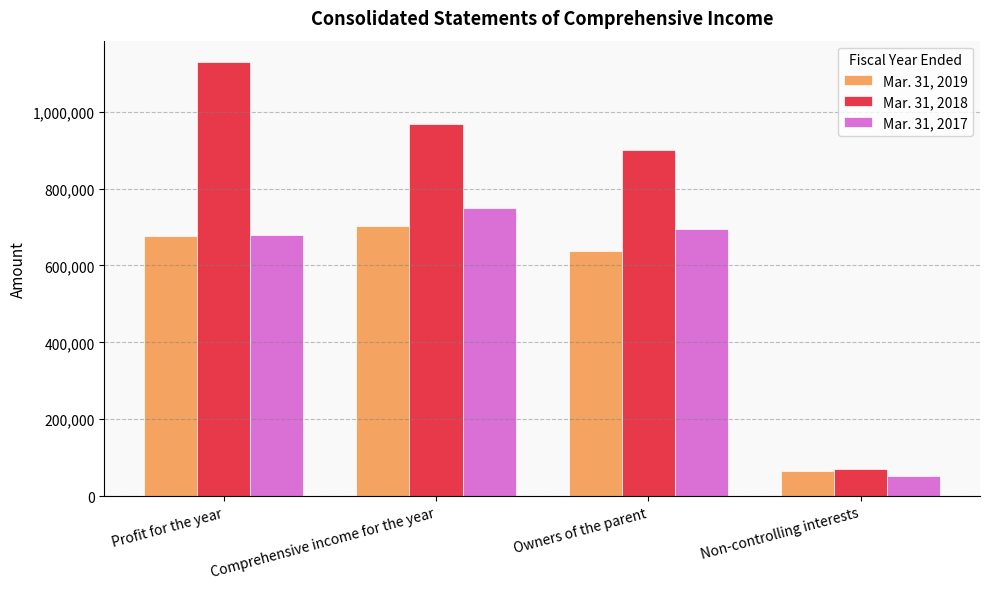

Which label corresponds to the smallest value in the chart?

Non-controlling interests